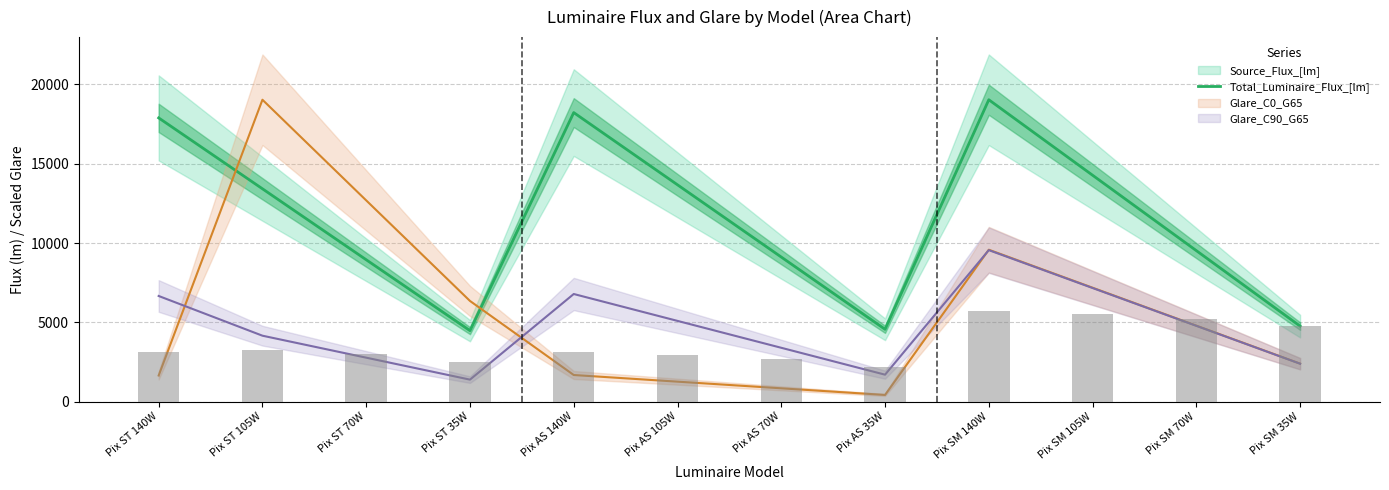

What is the smallest value displayed?

4475